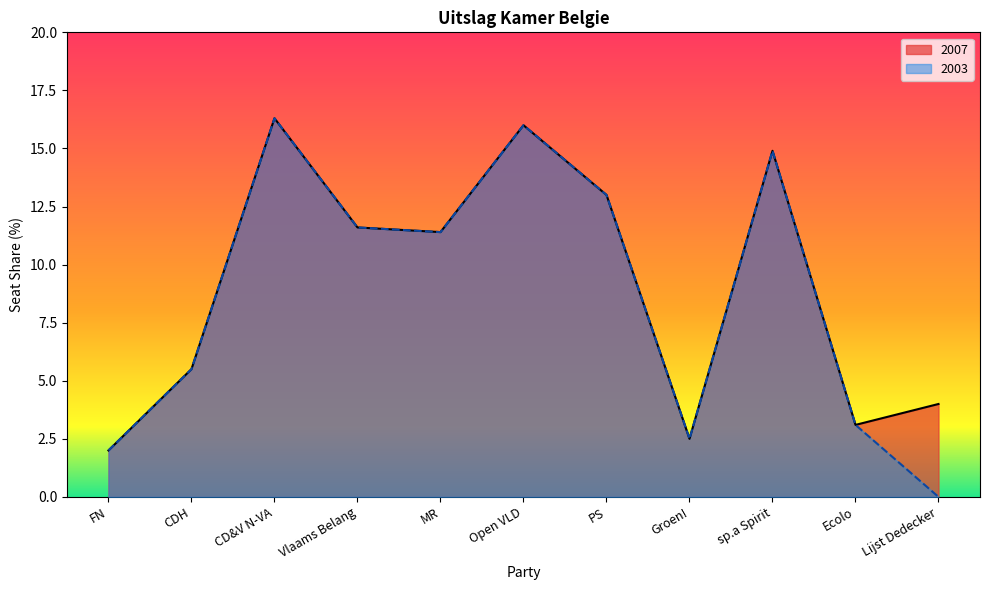

Rank the series by their maximum value, from highest to lowest.

2007, 2003